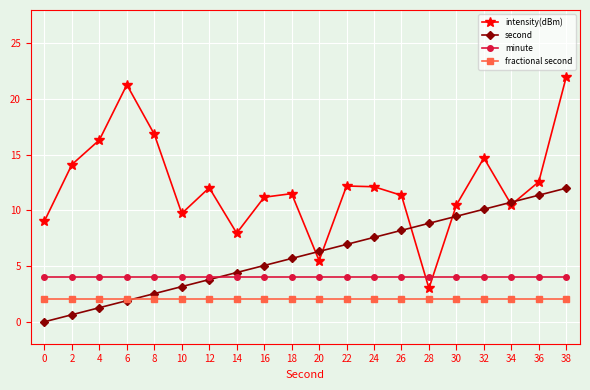

Which series has the widest spread of values?

intensity(dBm)